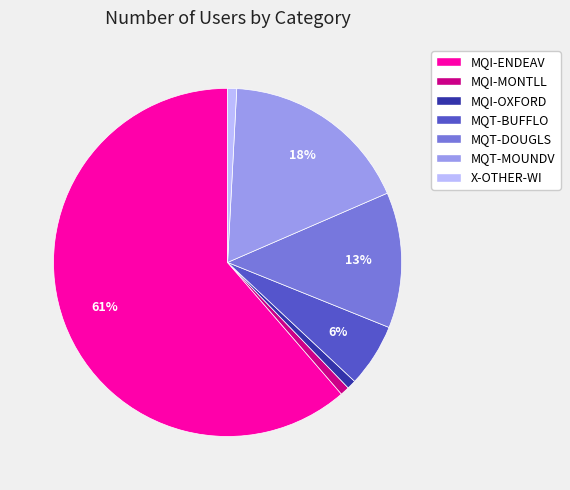

Does X-OTHER-WI account for over 50% of the chart?

No